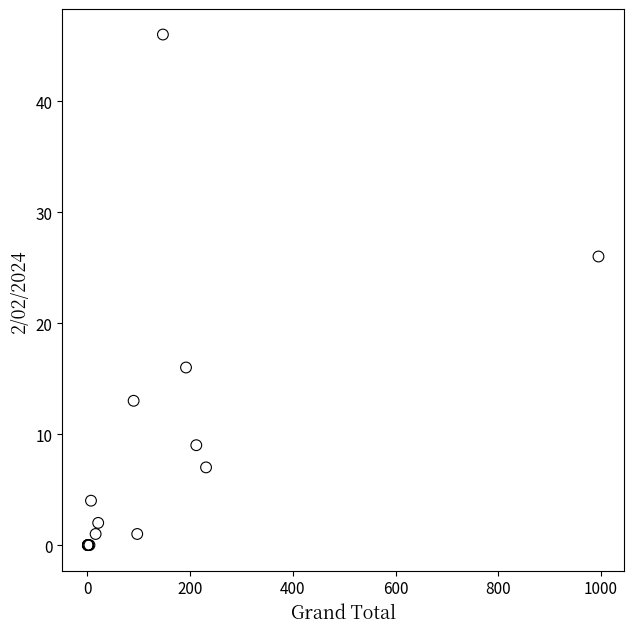

What Y value in the scatter plot is closest to 23?

26